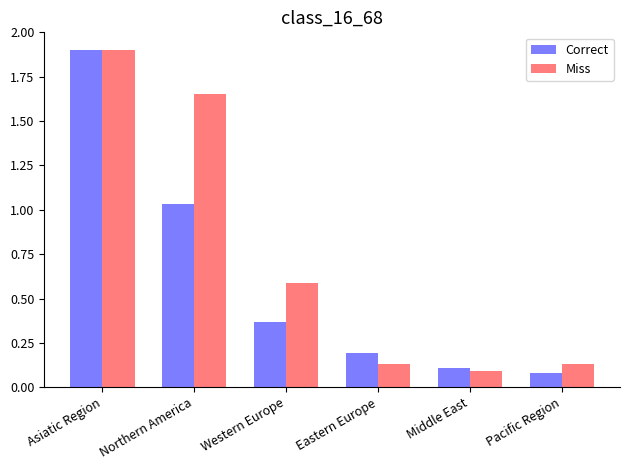

What are all the series names shown in the legend?

Correct, Miss